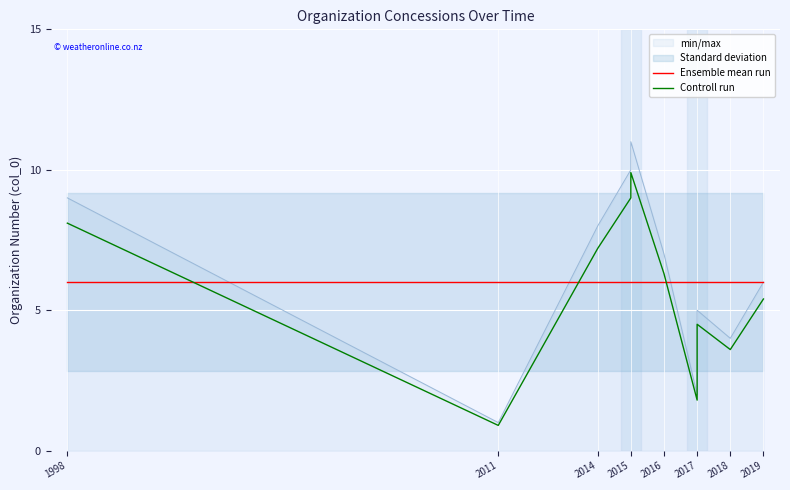

How many lines are shown in the chart?

2